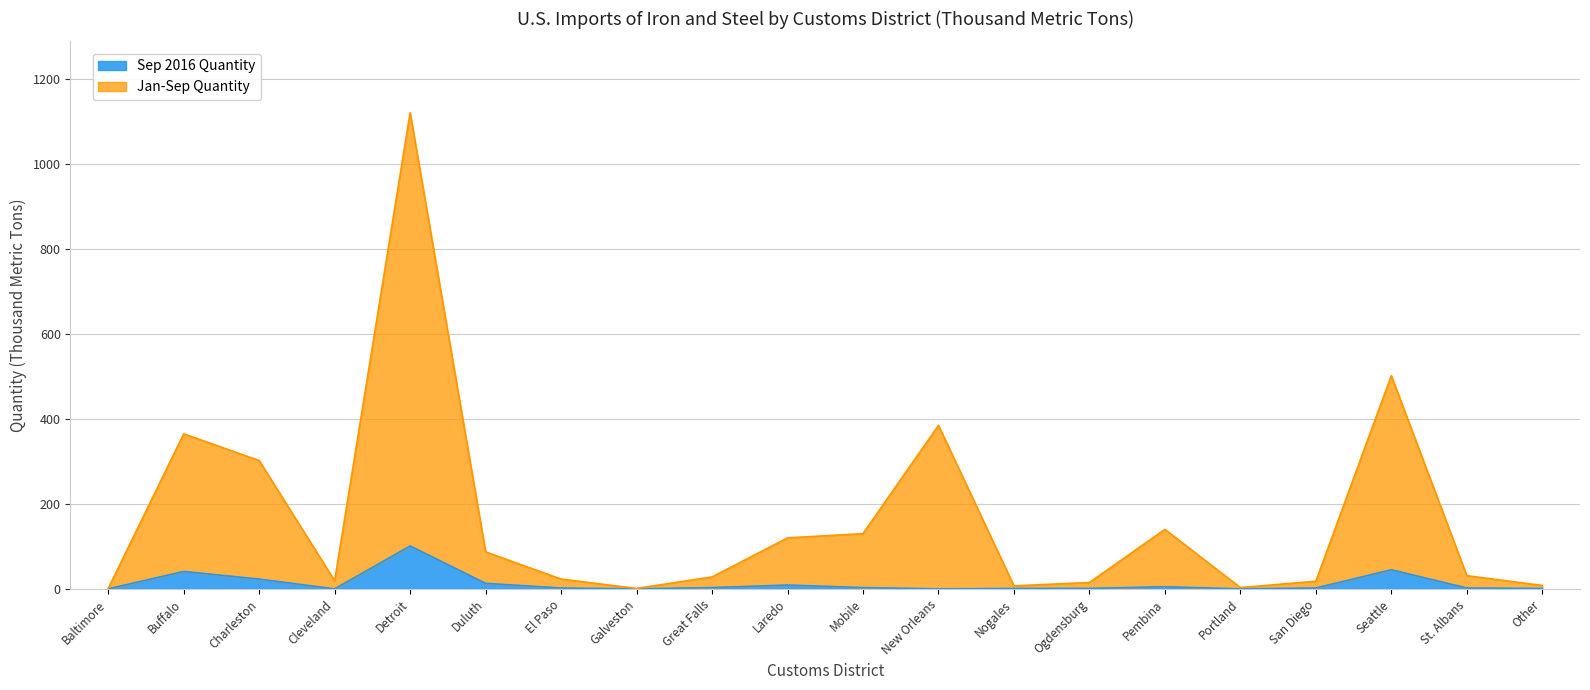

What is the label of the 2nd point from the right?

St. Albans